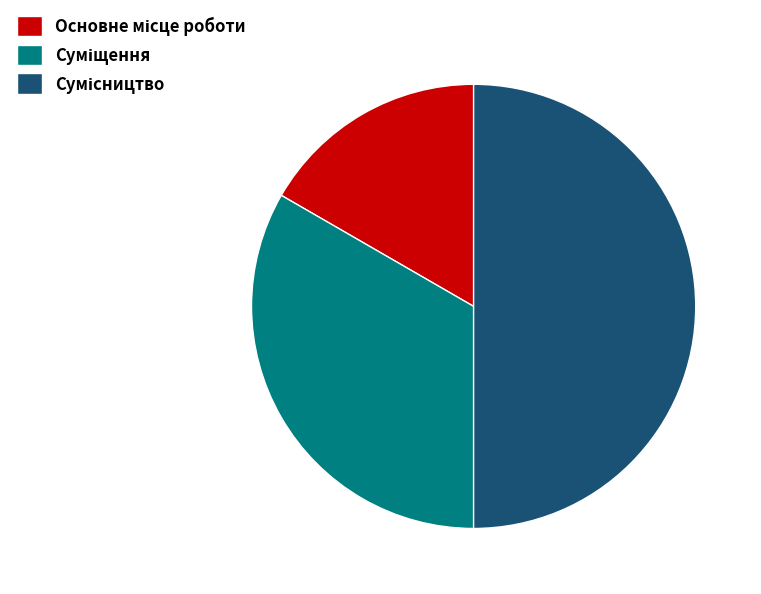

Count the number of slices in the pie.

3